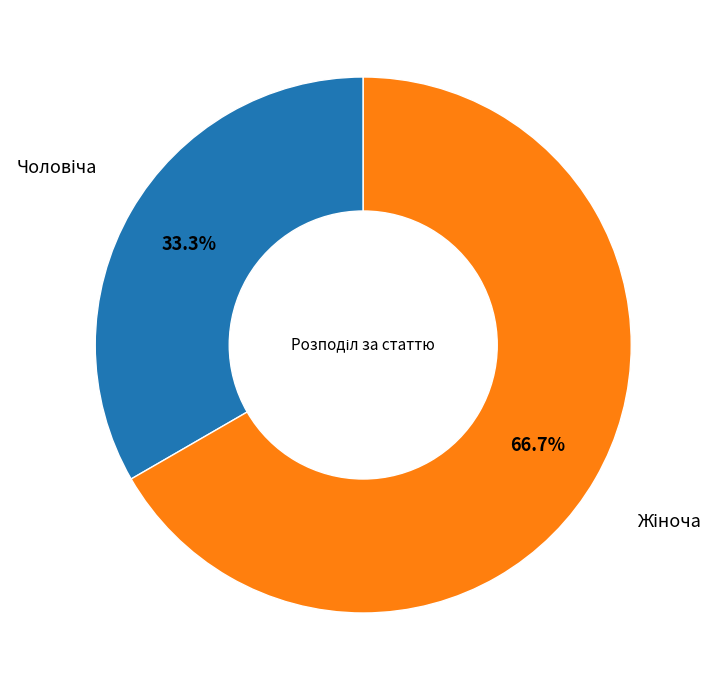

Is there a majority slice in this chart?

Yes